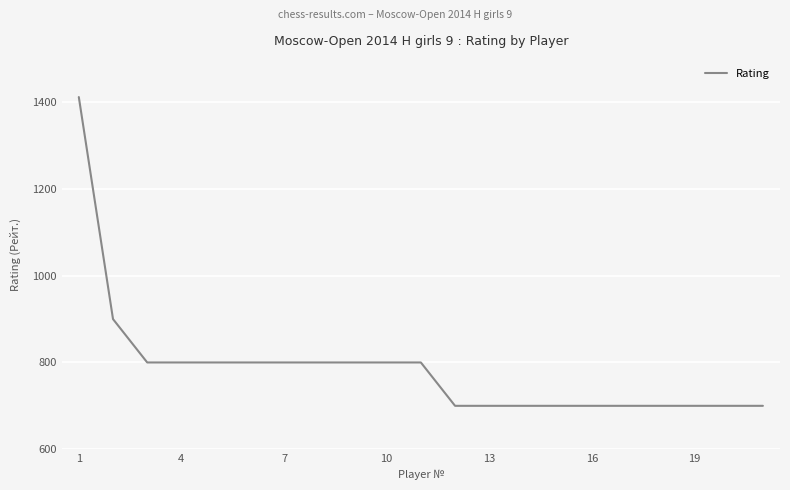

What is the maximum value shown in the chart?

1412